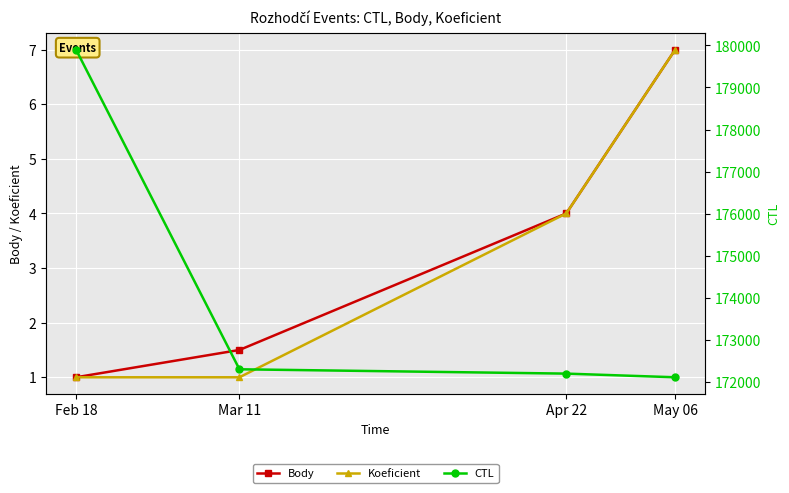

What is the sum of the CTL values at Mar 11 and Feb 18?

352205.0